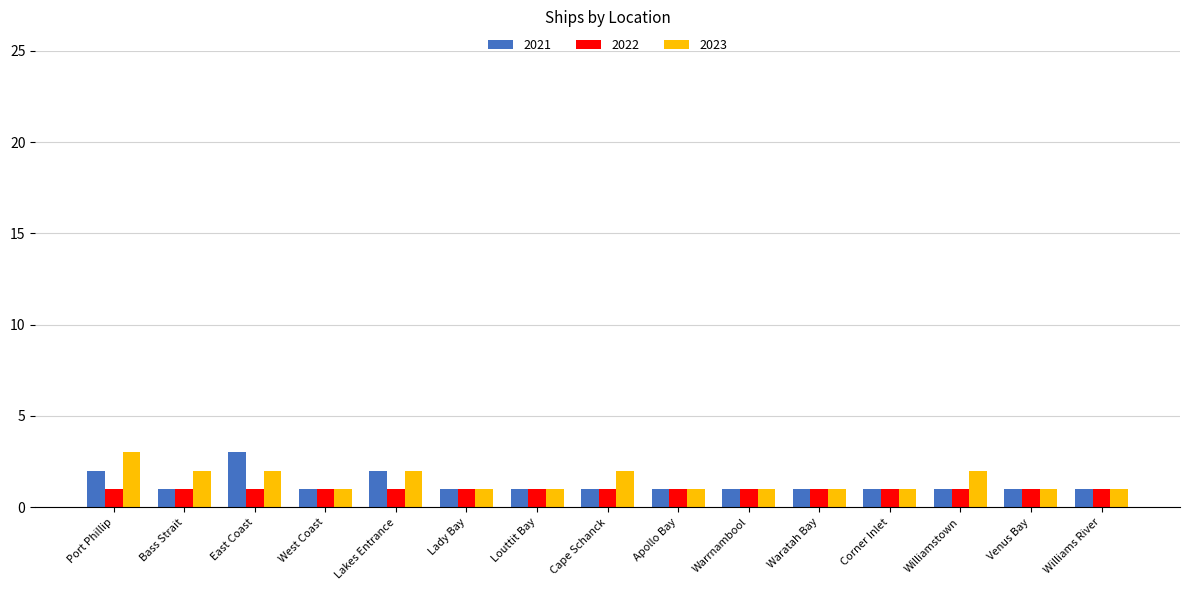

Is the value of 2023 at Warrnambool greater than the value of 2021 at Lakes Entrance?

No